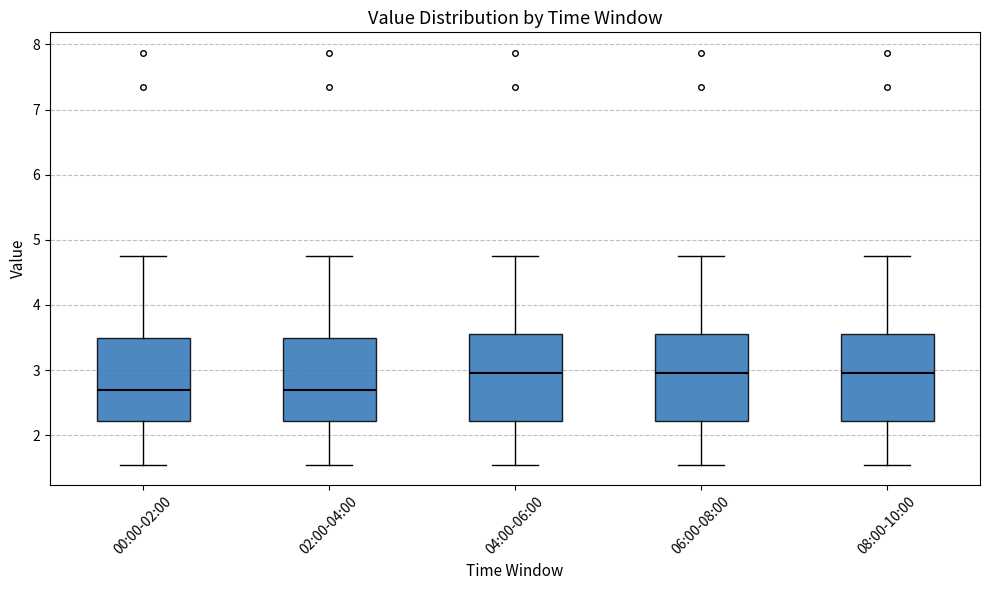

Reading left to right, transcribe this box plot: for each box, give where its median line is, the range the box spans, and where its two whiskers end, as read against the y-axis. The values are not printed on the chart, so give them approximately, as read against the axis.

00:00-02:00: median 2.7, box 2.2 to 3.5, whiskers 1.6 to 4.8
02:00-04:00: median 2.7, box 2.2 to 3.5, whiskers 1.6 to 4.8
04:00-06:00: median 3.0, box 2.2 to 3.6, whiskers 1.6 to 4.8
06:00-08:00: median 3.0, box 2.2 to 3.6, whiskers 1.6 to 4.8
08:00-10:00: median 3.0, box 2.2 to 3.6, whiskers 1.6 to 4.8